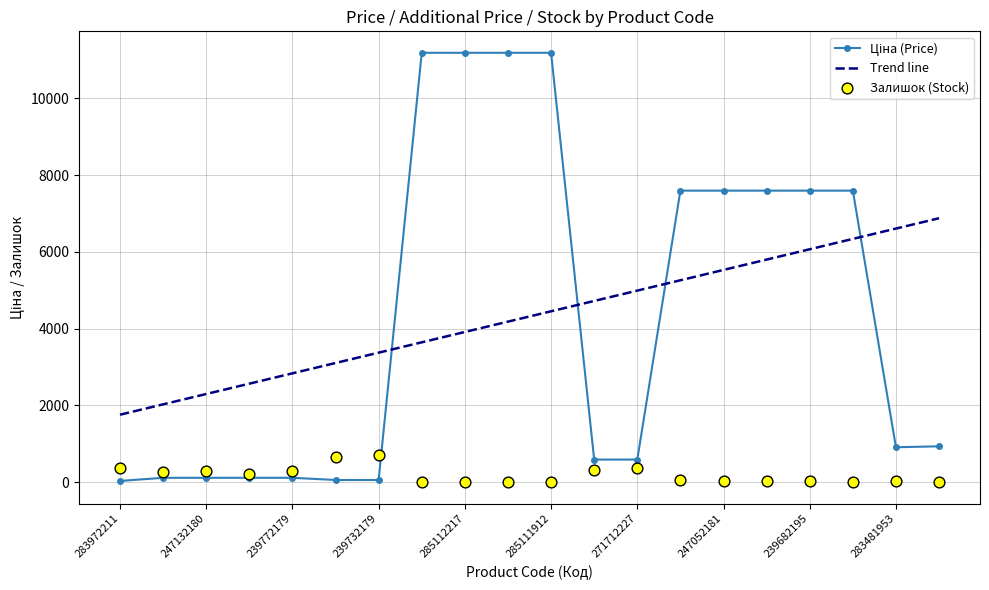

Which series reaches the minimum Y coordinate?

Залишок (Stock)